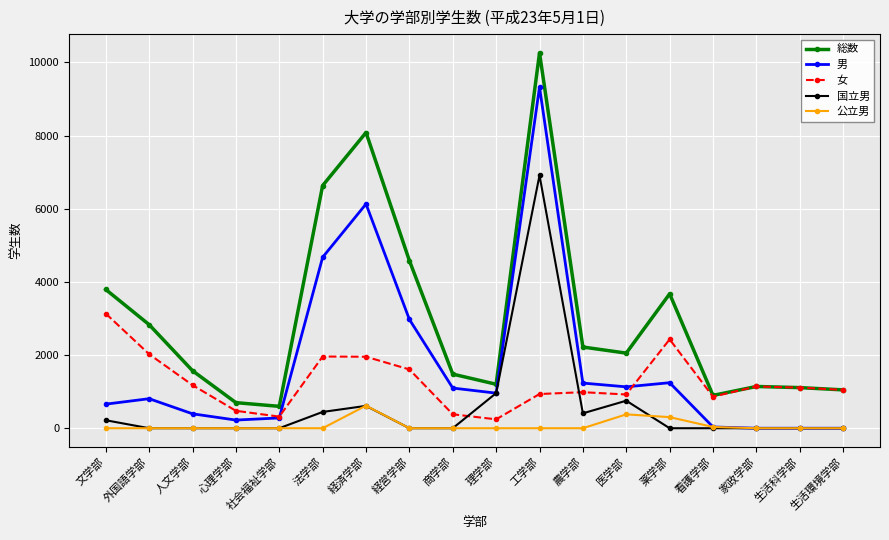

At which label does 女 first exceed 1110?

文学部